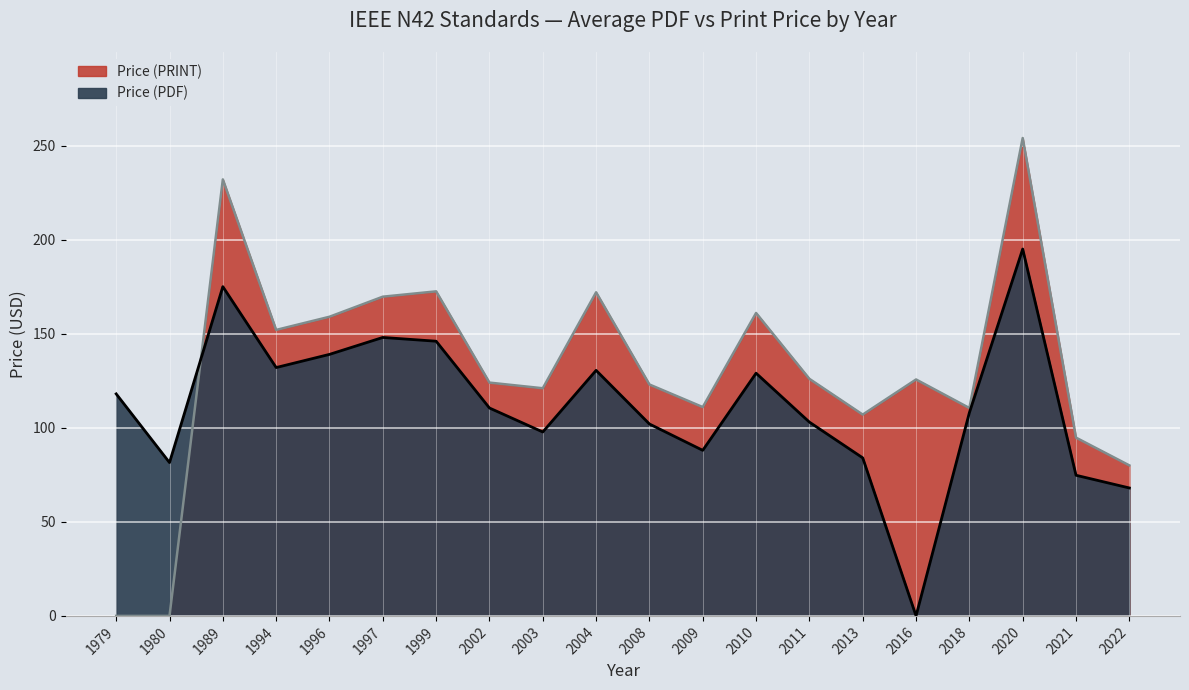

In Price (PRINT), how many points are higher than both neighbors (excluding endpoints)?

6